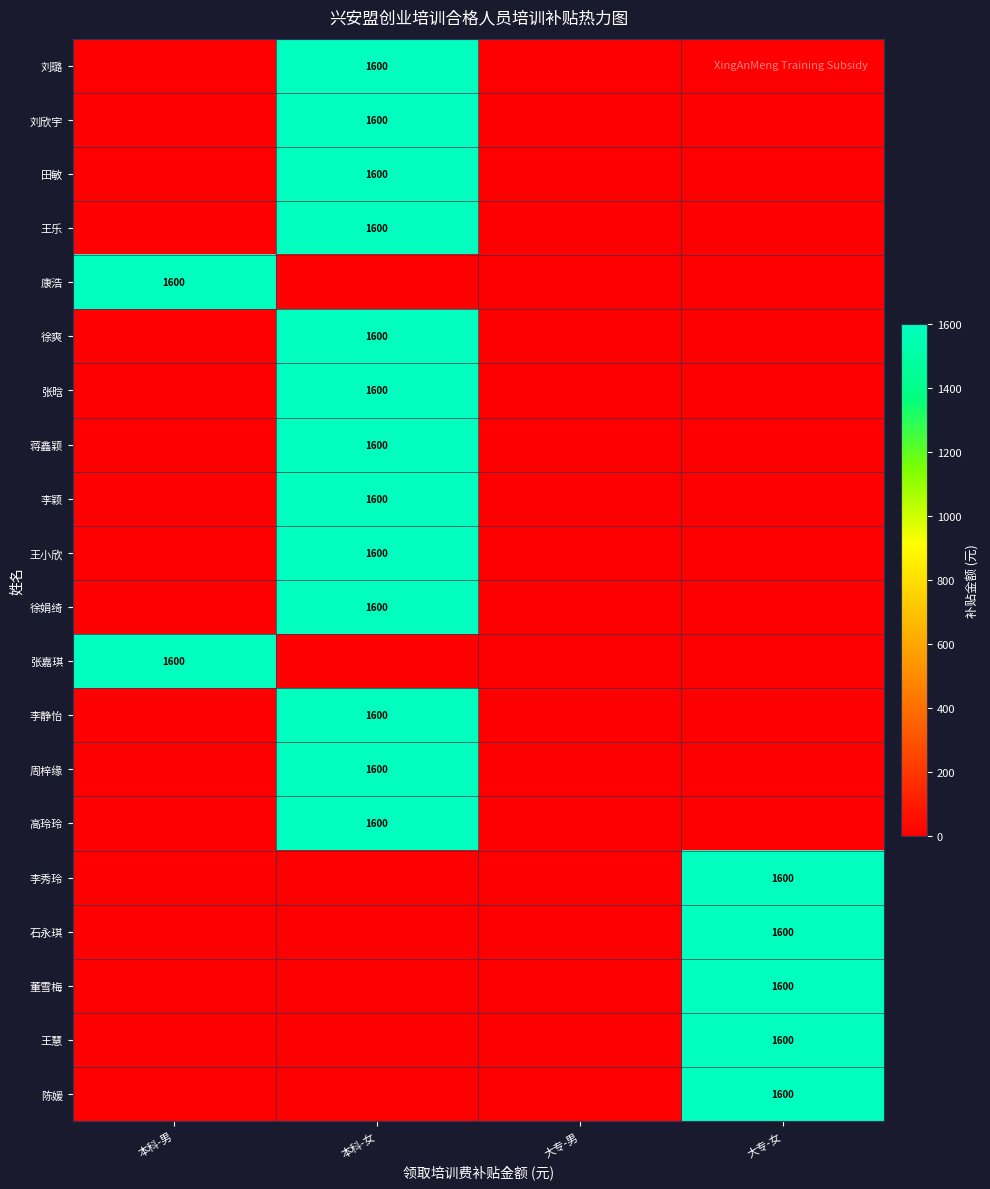

What is the spread (max minus min) of values at 本科-女?

1600